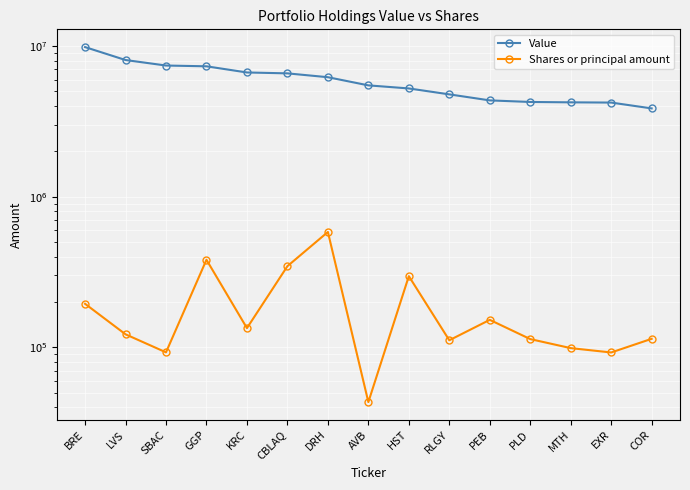

What is the average value of the Shares or principal amount series?

191482